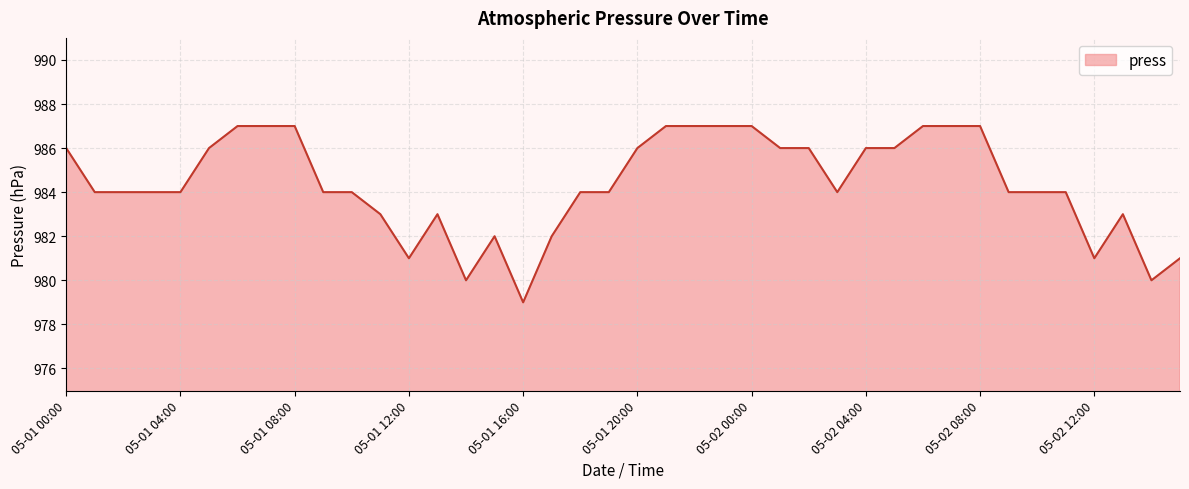

What is the smallest value displayed?

979